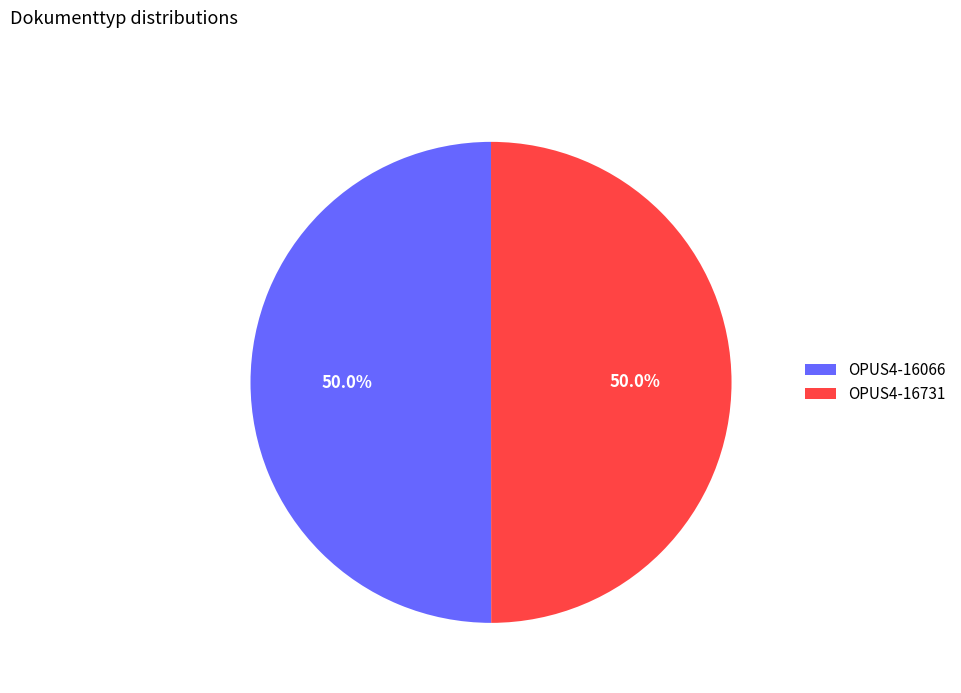

Approximately how many times larger is the value at OPUS4-16731 compared to OPUS4-16066?

1.0